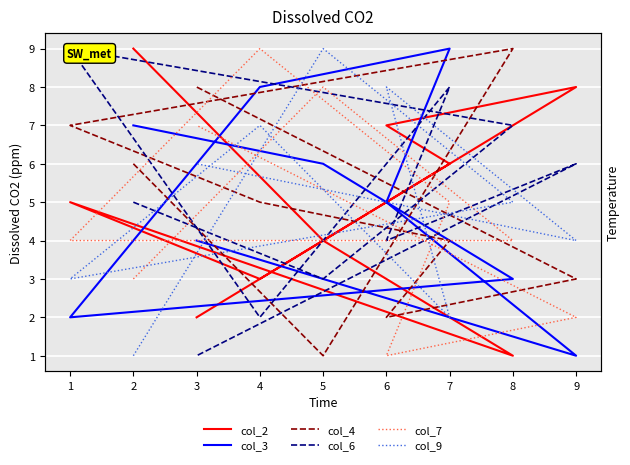

What is the sum of the col_7 values at 1 and 3?

11